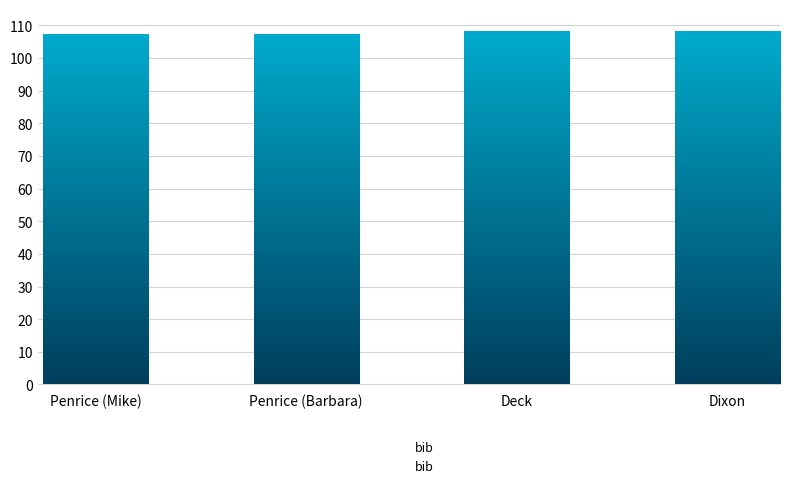

Between Deck and Dixon, which is larger?

Deck